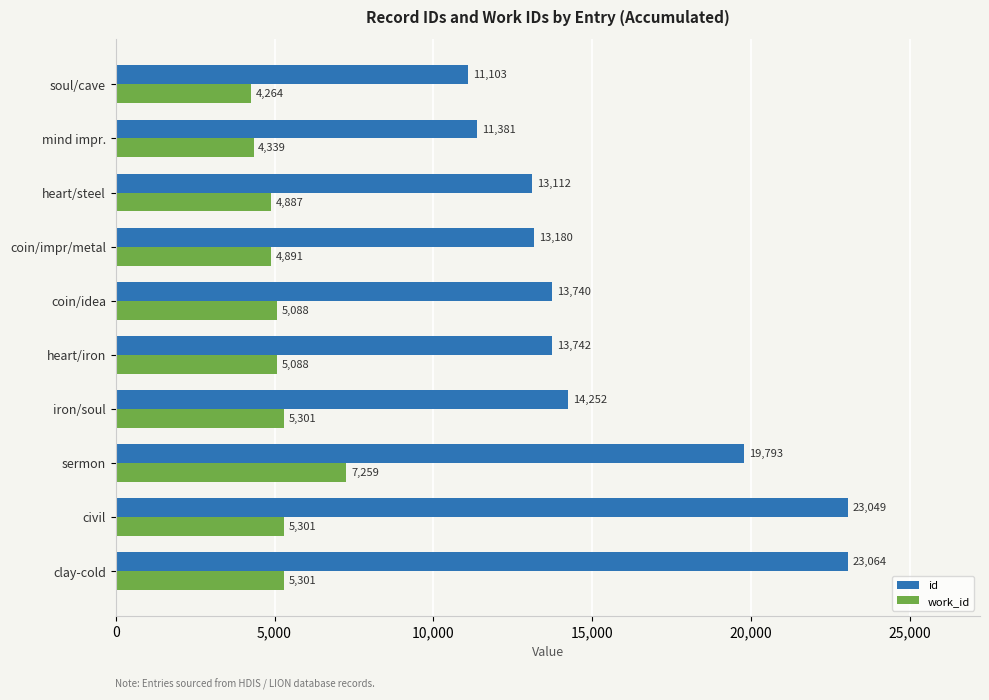

What is the difference between the highest and lowest values at civil?

17748